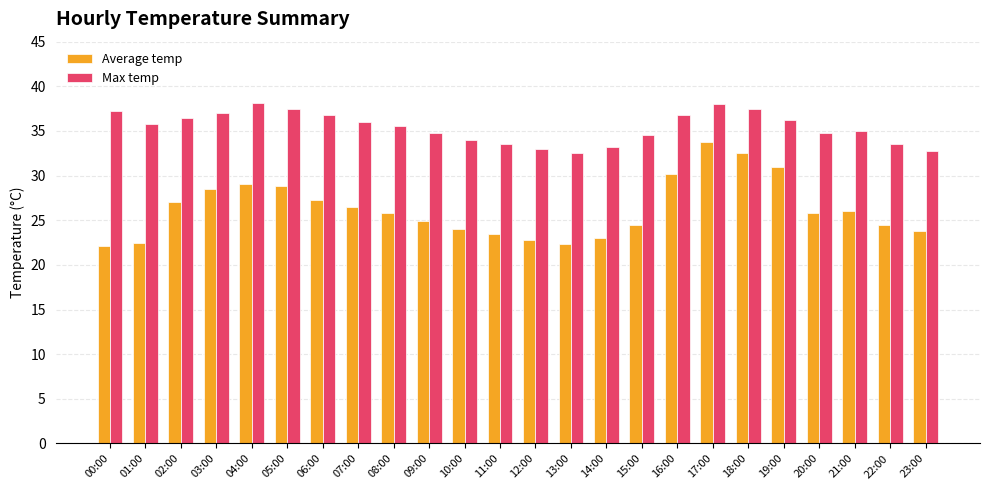

What is the sum of the Max temp values at 01:00 and 02:00?

72.3